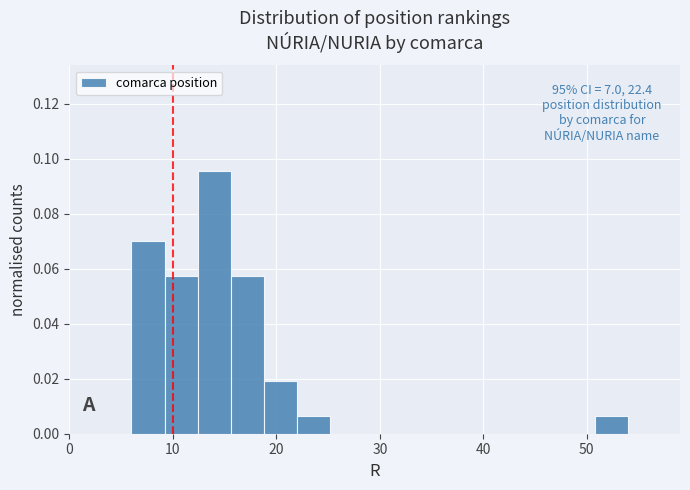

Read against the x-axis, roughly where is the centre of the tallest bar?

14